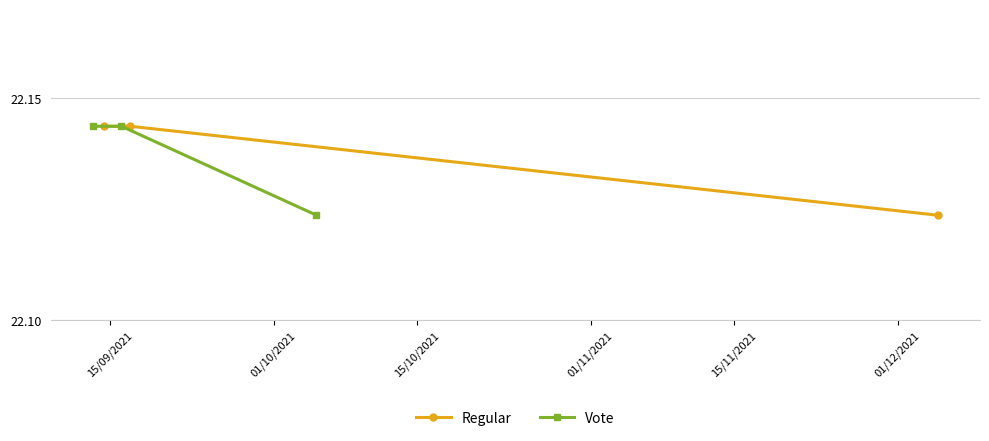

How many Regular values are between 22 and 23?

3